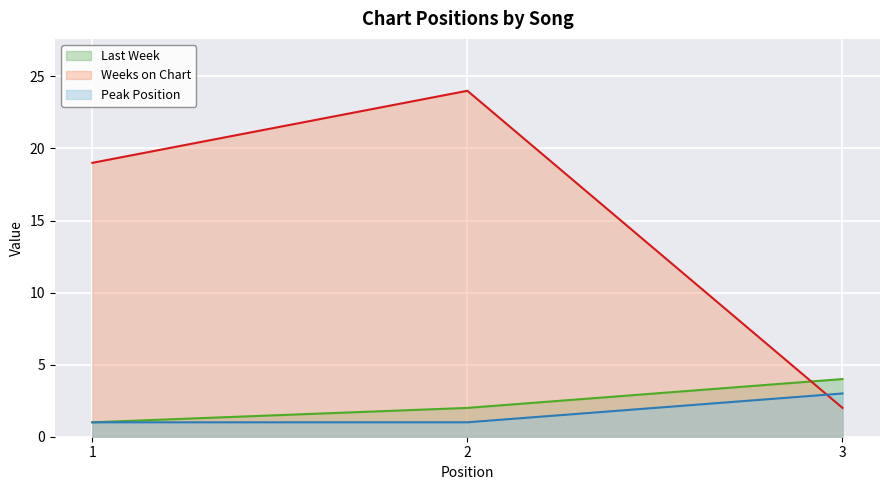

What is the spread (max minus min) of values at 1?

18